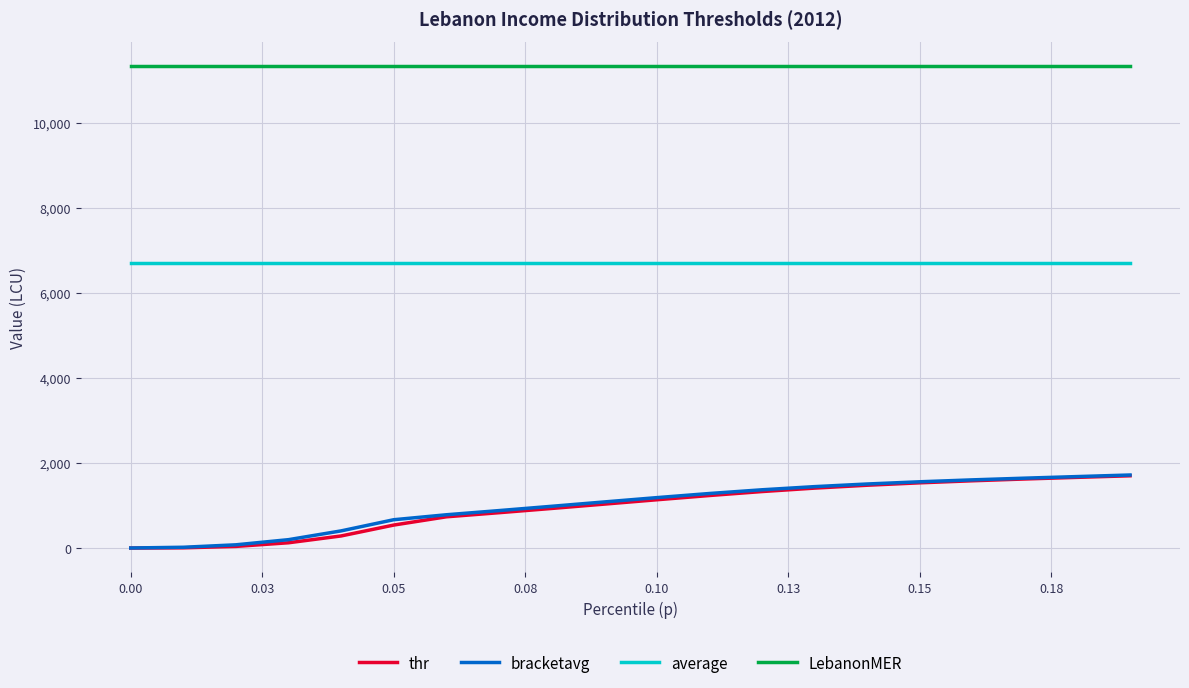

Which series has the largest total across all categories?

LebanonMER